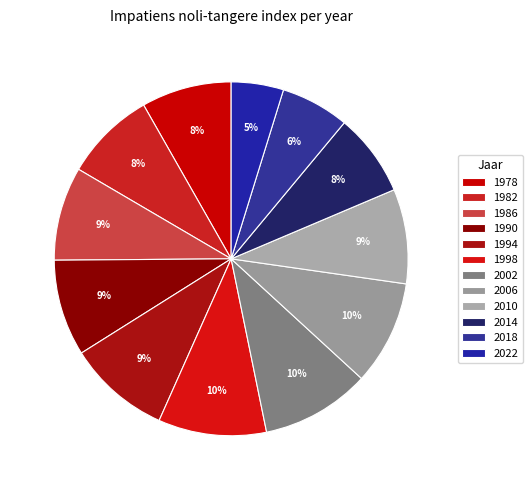

Count the number of slices in the pie.

12